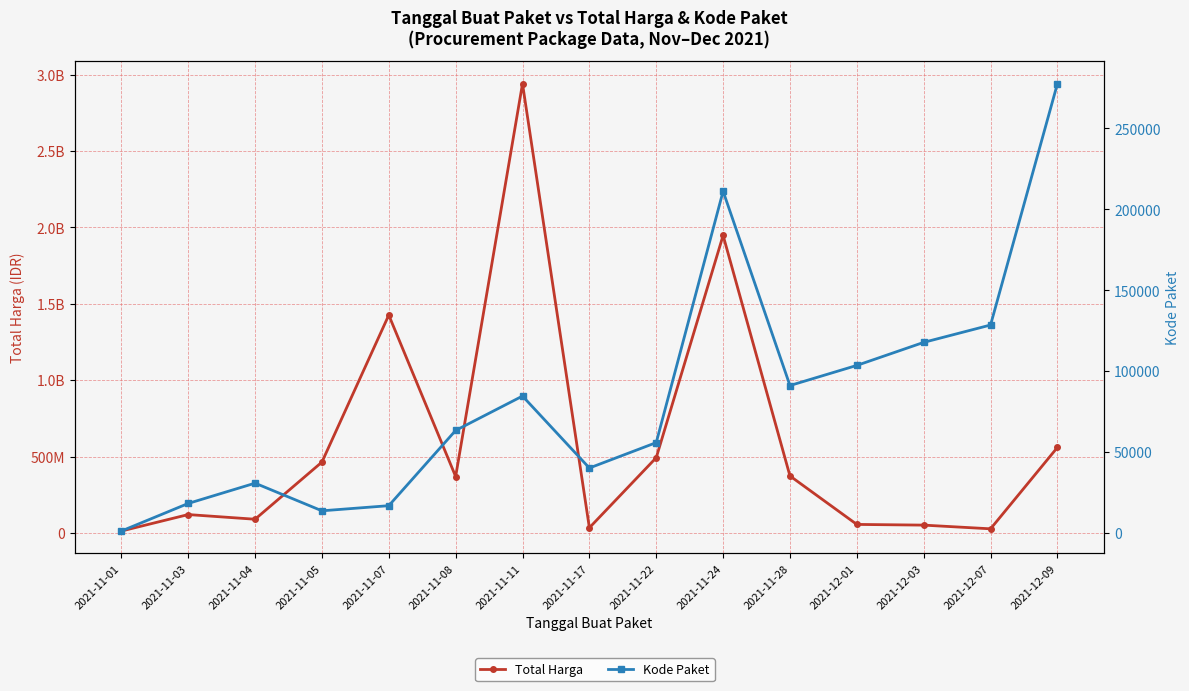

What is the difference between the second highest and second lowest values in the Kode Paket series?

197574